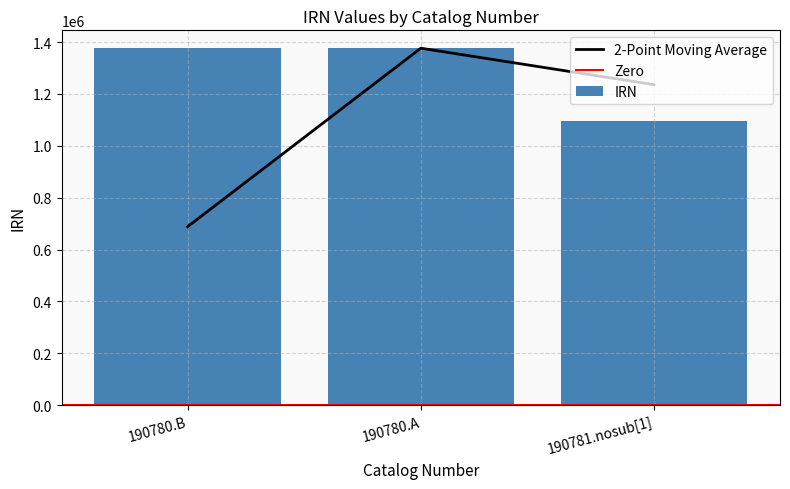

At which category does the chart reach its minimum across all series?

190781.nosub[1]